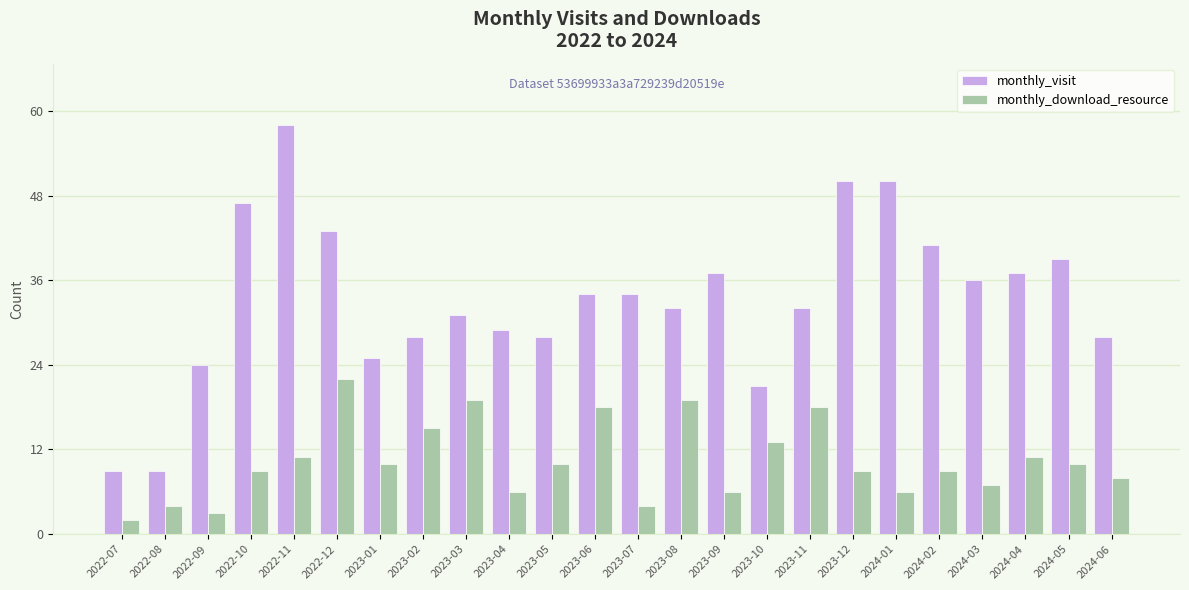

The monthly_visit series shows 43 at 2022-12. True or false?

True